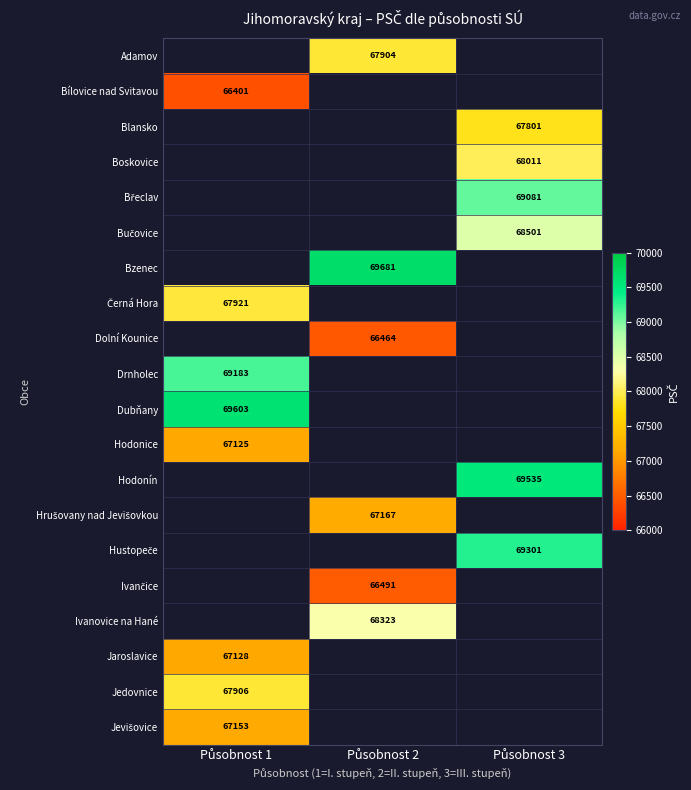

What is the lowest value of the Drnholec series?

69183.0